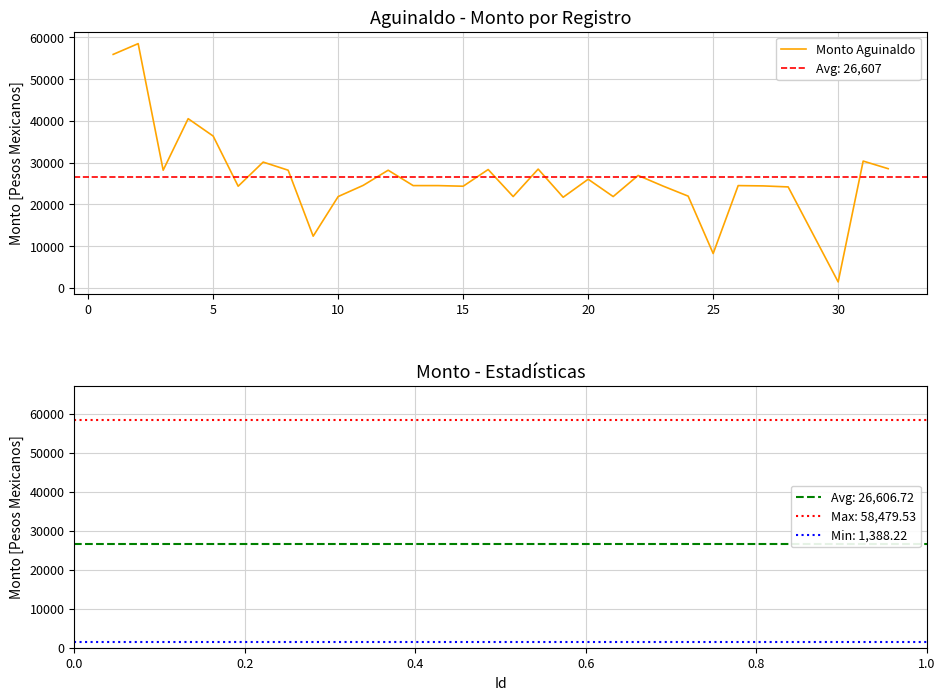

What is the lowest value of the Monto Aguinaldo series?

1388.2